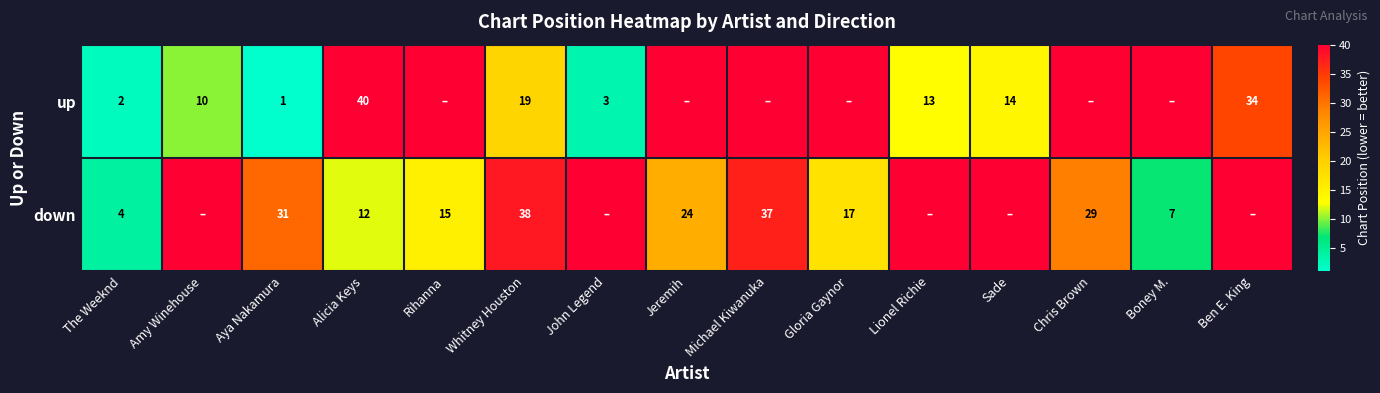

Is it true that down equals 29 at Chris Brown?

True